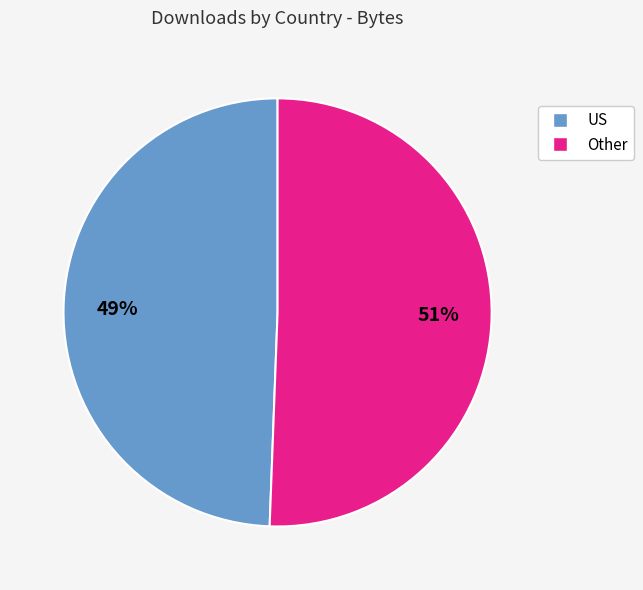

To the nearest percent, what is the average slice percentage?

50%